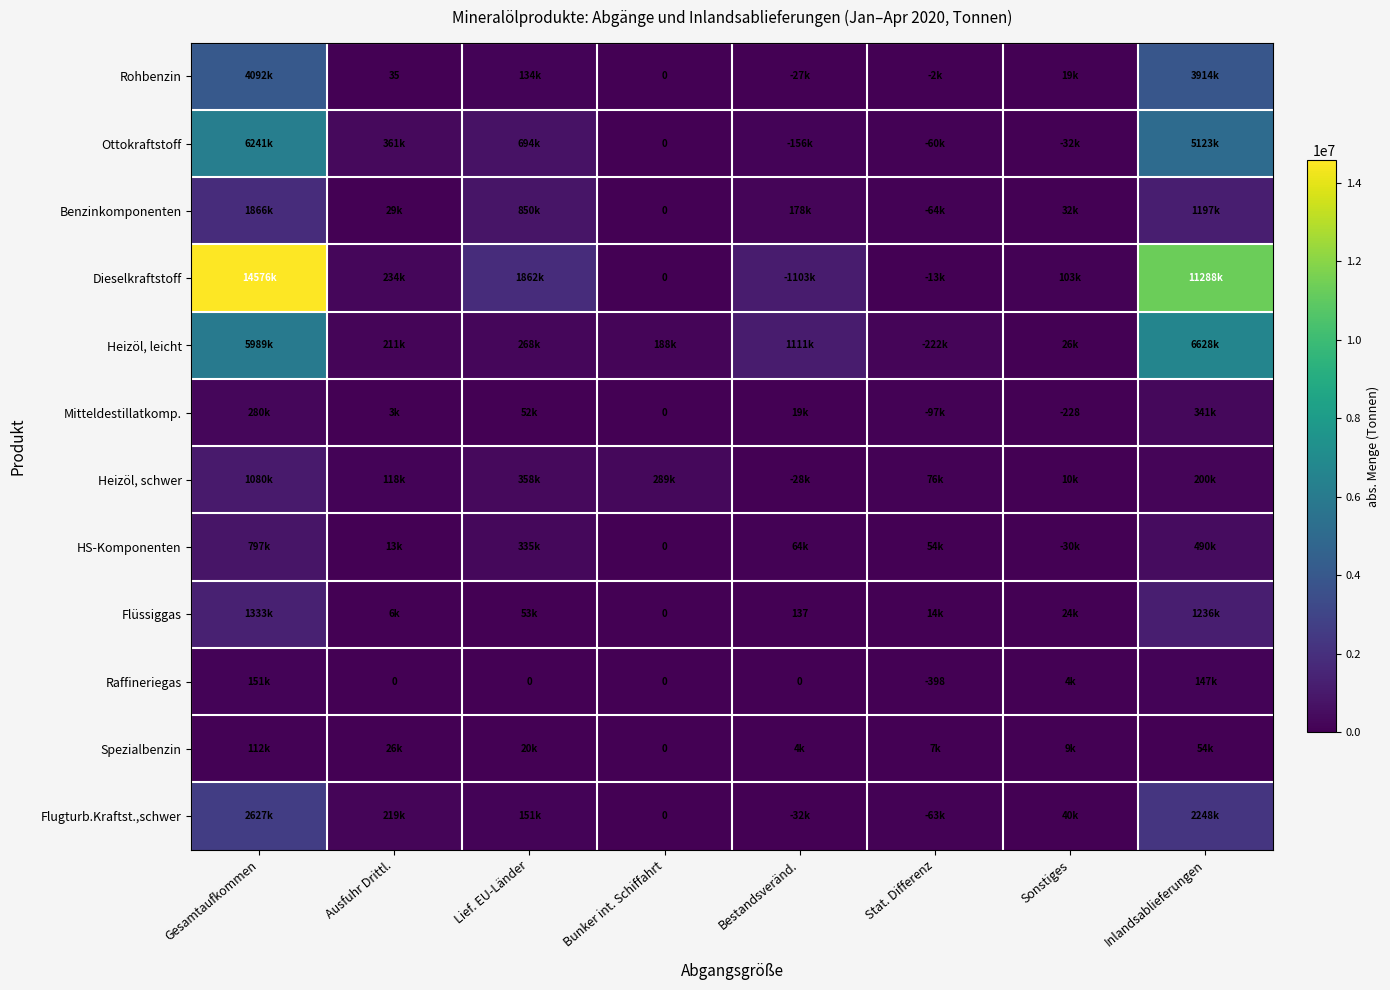

Count the number of categories in the chart.

8